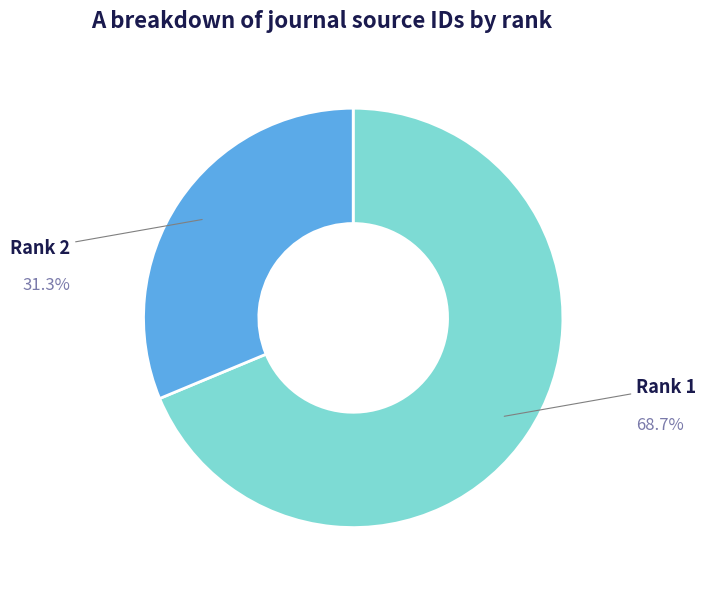

Is the sum of Rank 1 and Rank 2 greater than half?

Yes